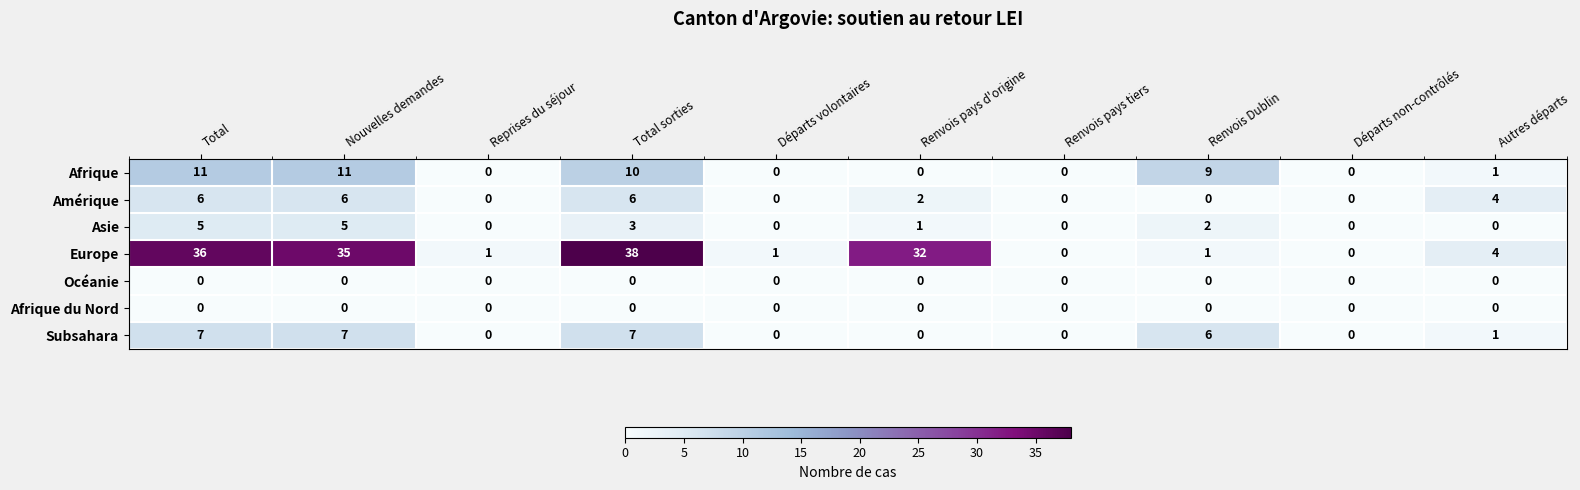

What is the difference between the second highest and second lowest values in the Afrique series?

11